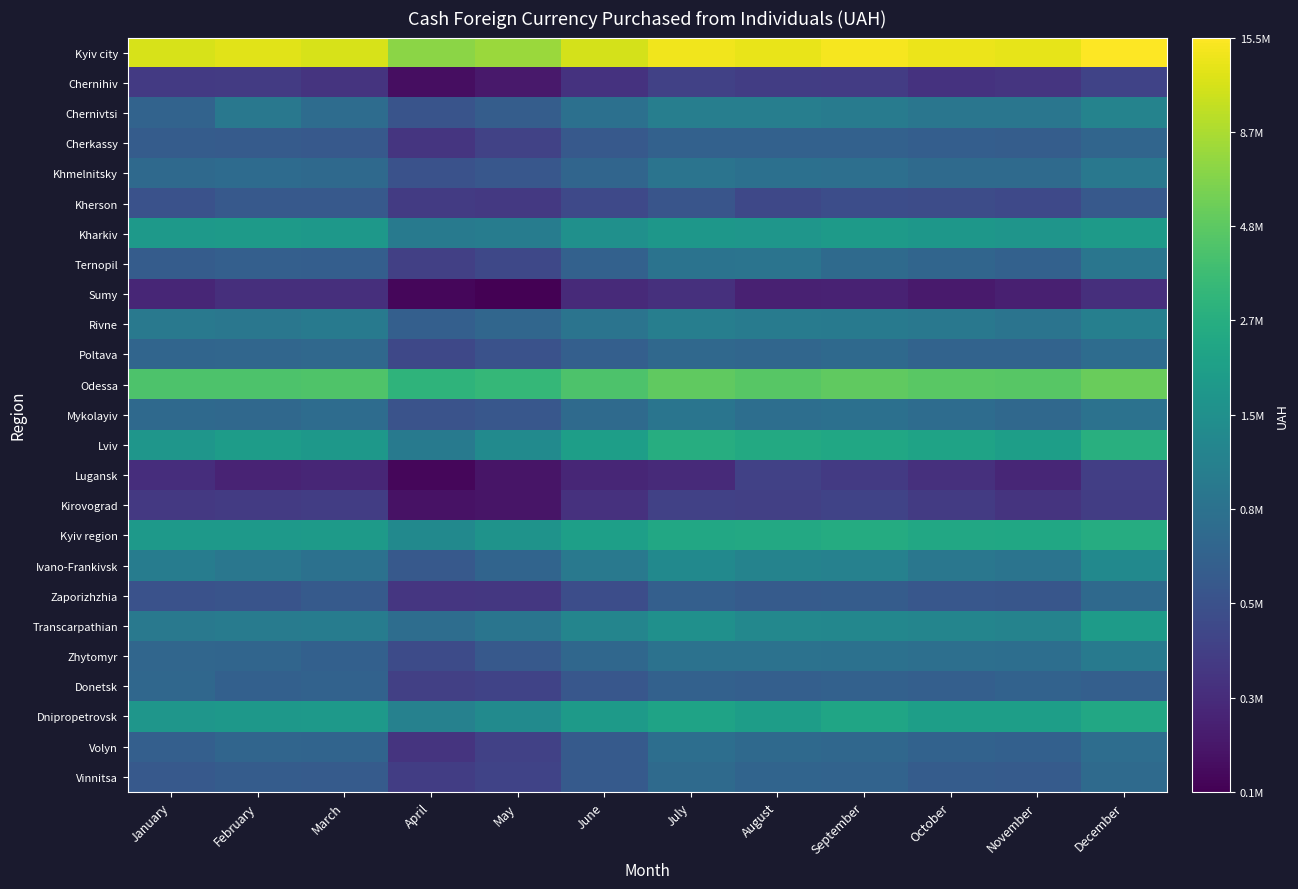

Count the number of categories in the chart.

12